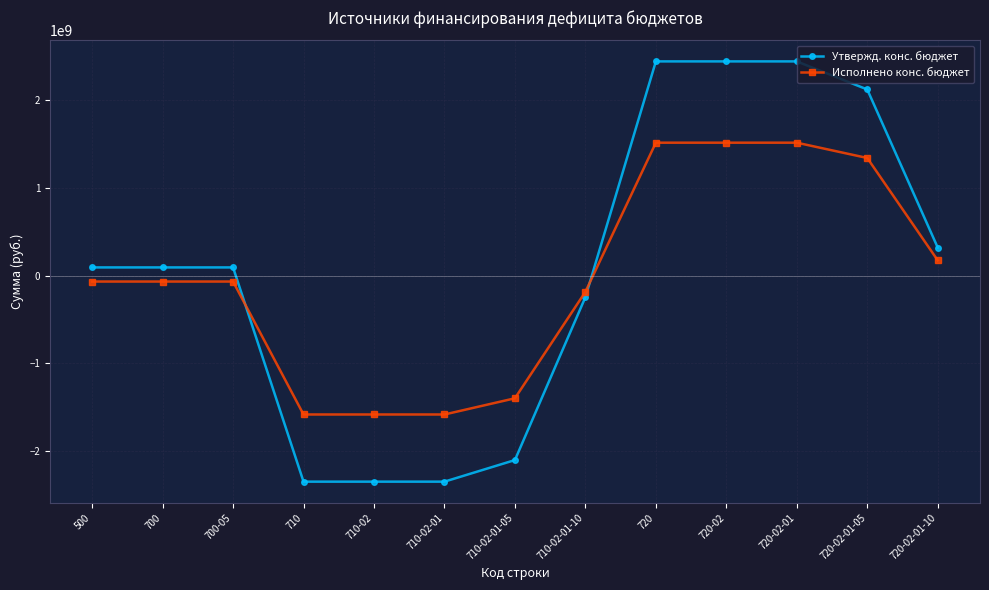

What is the average value of the Исполнено конс. бюджет series?

-36239146.4